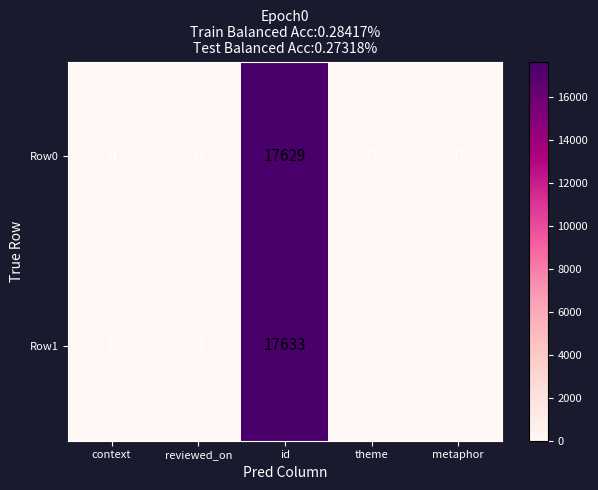

Which series has the largest total across all categories?

Row1